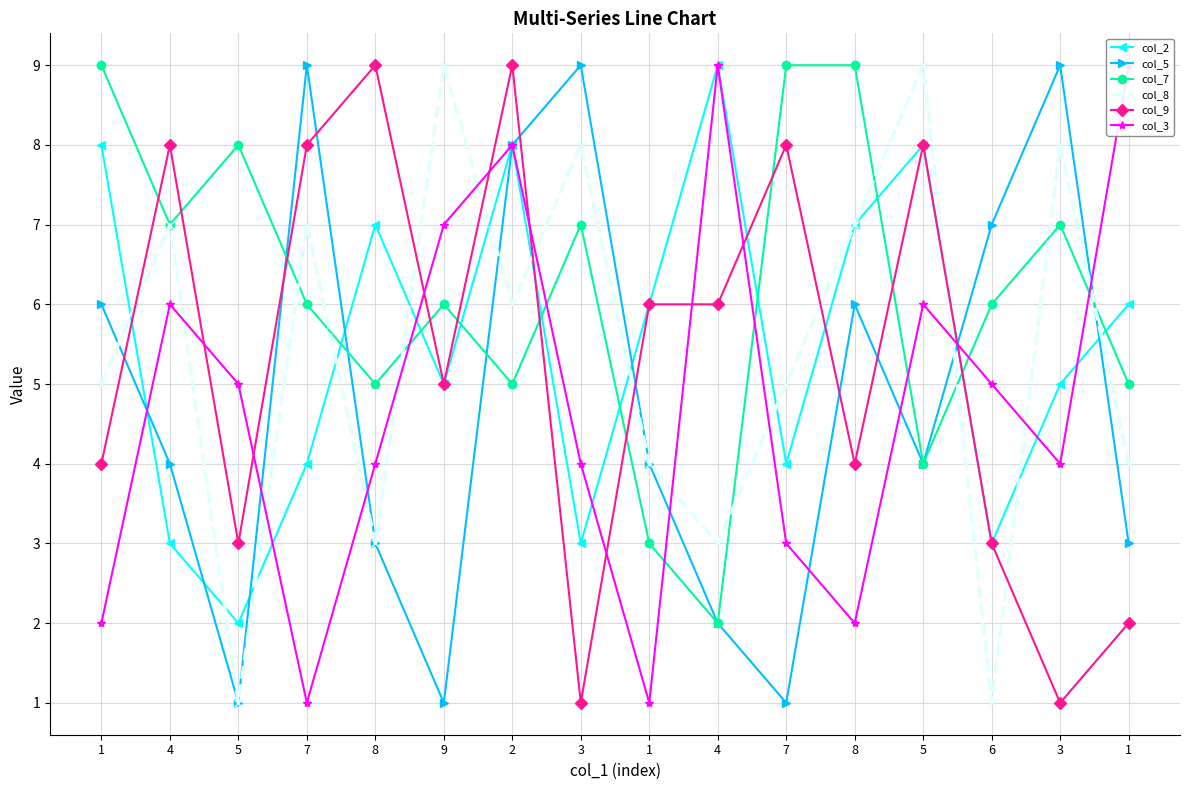

Which series has the widest spread of values?

col_5